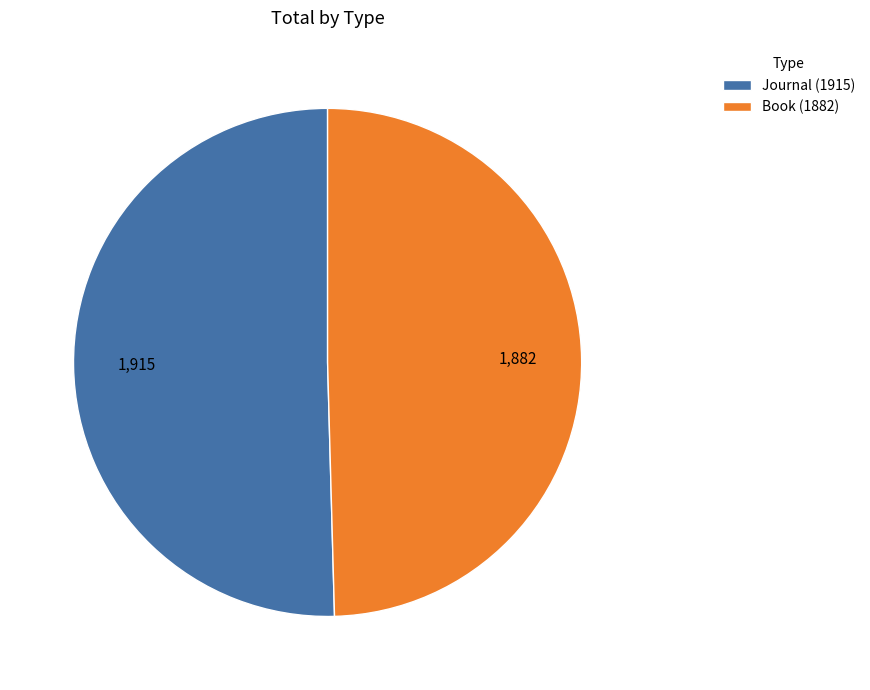

The Book (1882) slice represents 39% of the pie. True or false?

False